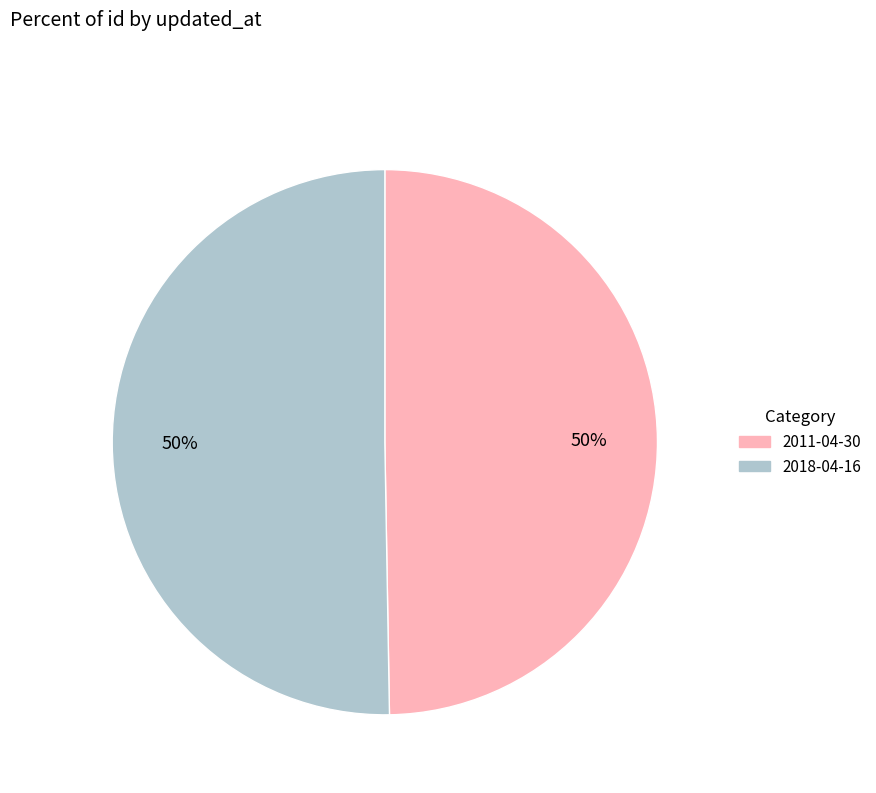

To the nearest percent, what portion does 2011-04-30 represent?

50%